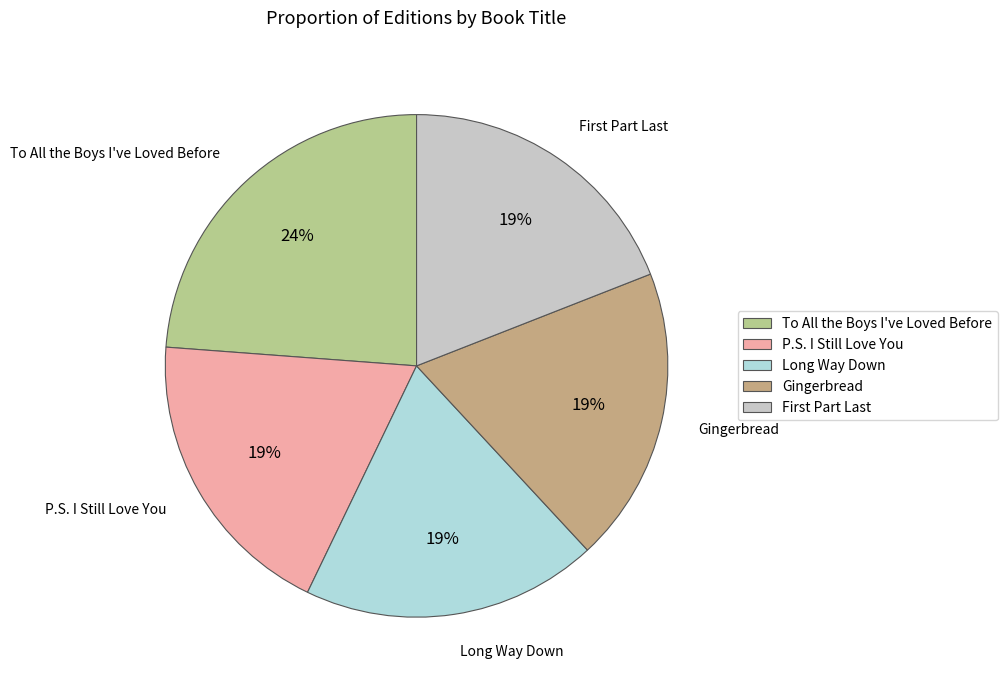

Which slice is the largest?

To All the Boys I've Loved Before